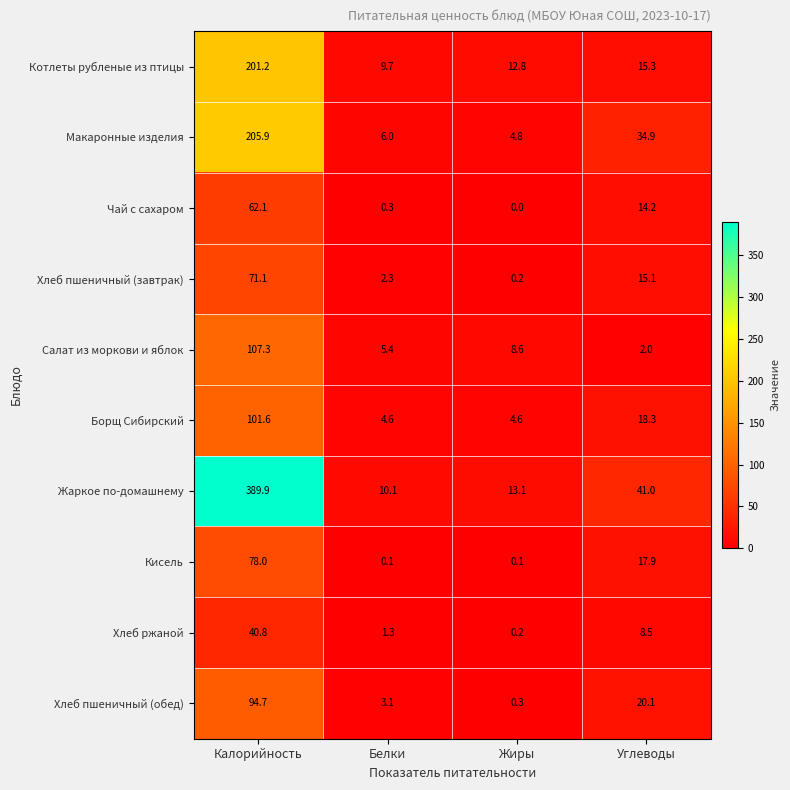

Which series has the largest total across all categories?

Жаркое по-домашнему